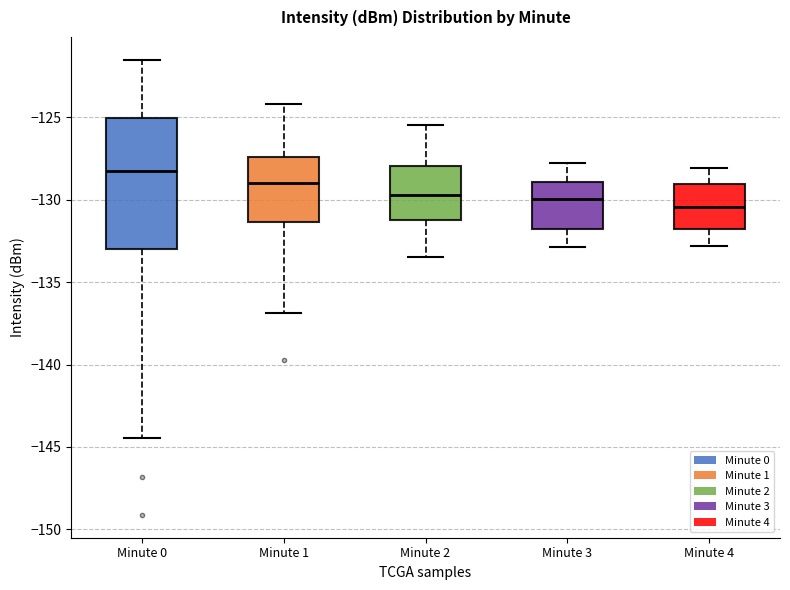

Which box's median line is the lowest?

Minute 4